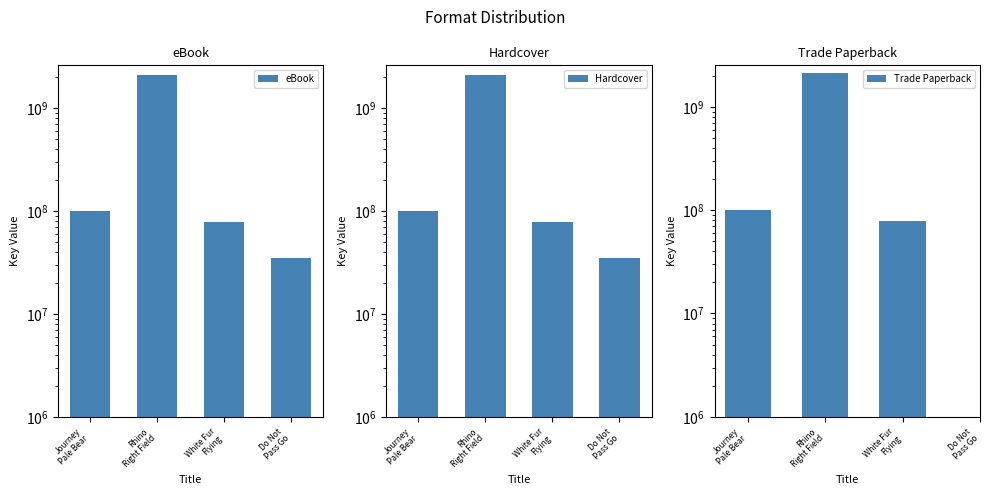

What is the difference between the maximum and minimum values in the Trade Paperback series?

2057850272.0